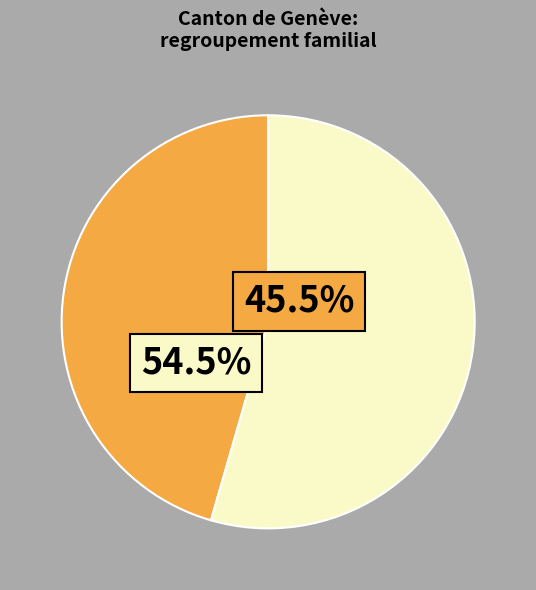

Combined, what portion of the pie is UE / AELE and Etats tiers?

100.0%